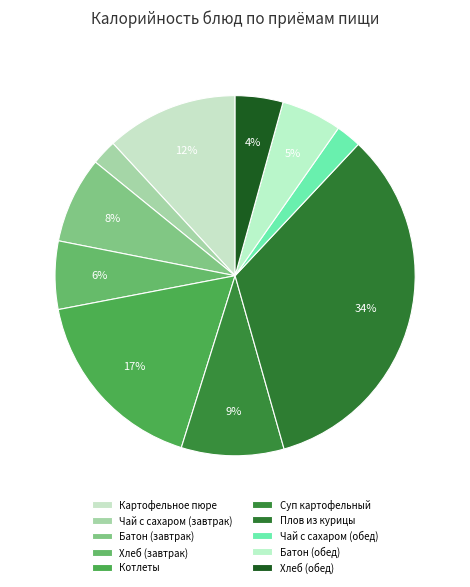

Which slice is the largest?

Плов из курицы